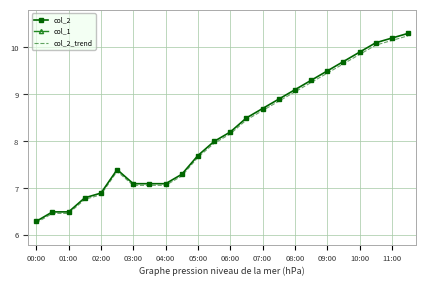

What is the highest value of the col_2 series?

10.3